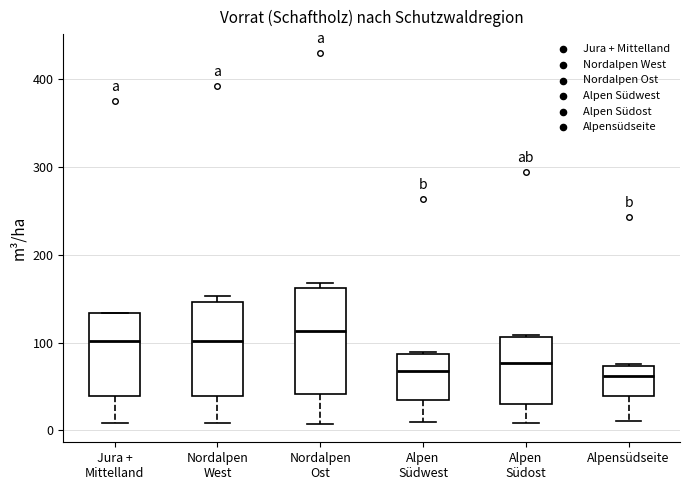

Comparing the boxes themselves (not the whiskers), which one is the tallest?

Nordalpen Ost